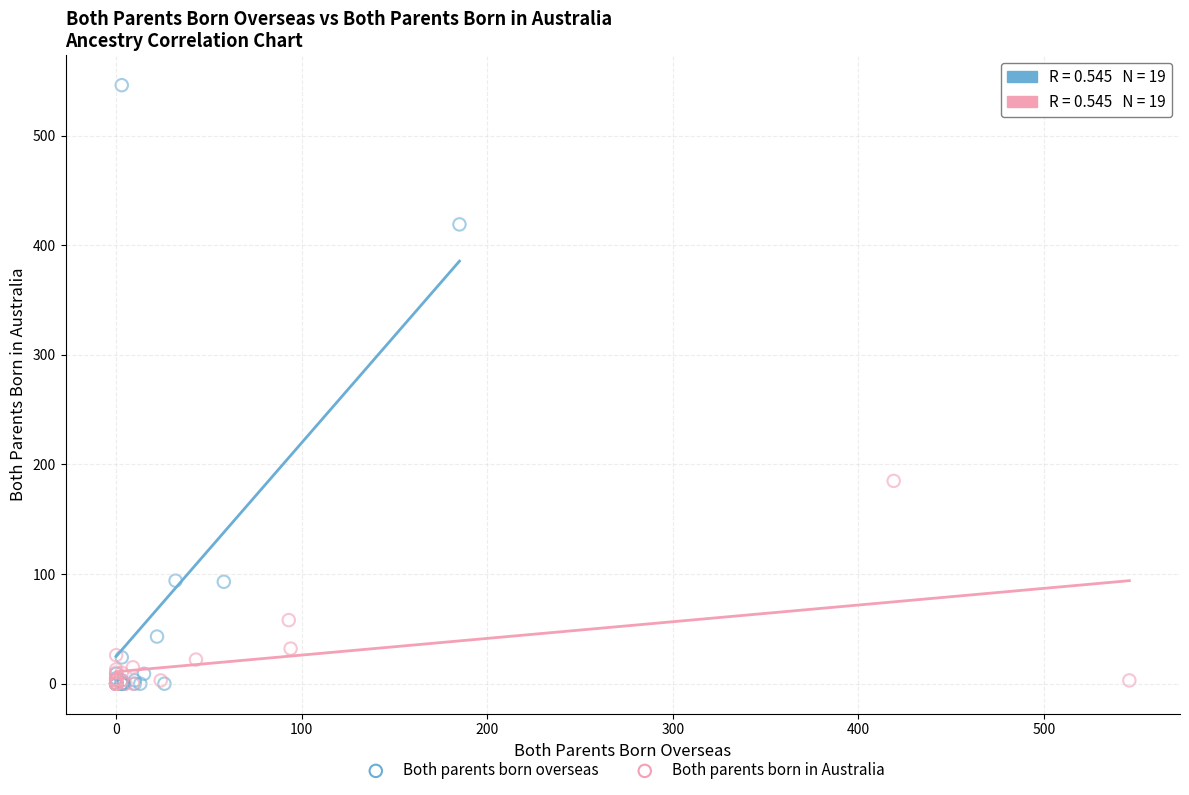

Which series has the largest Y range (max minus min)?

Both parents born overseas